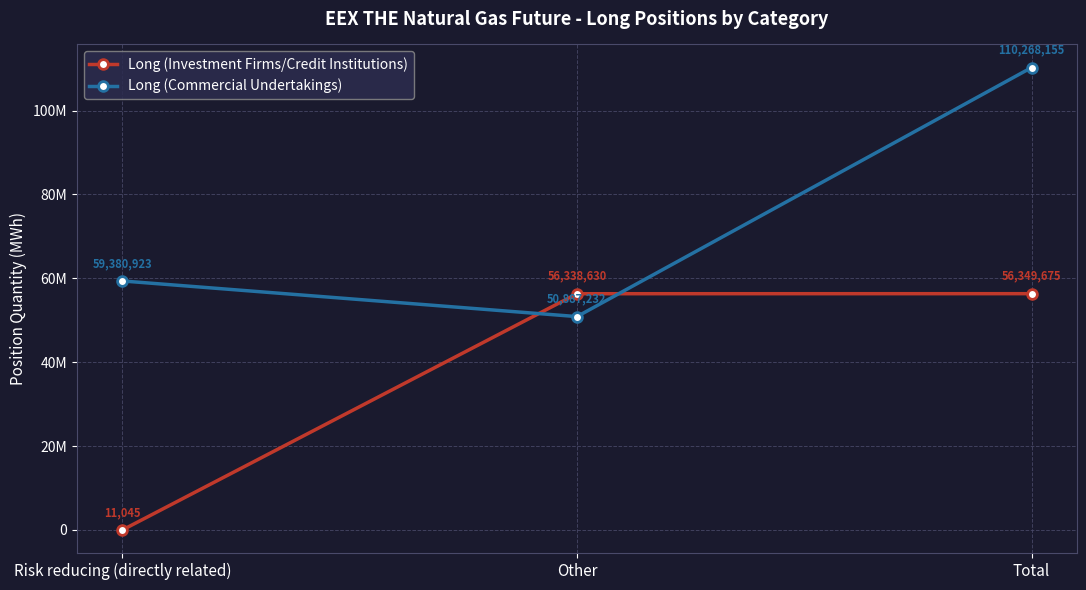

Does the chart have visible grid lines?

Yes